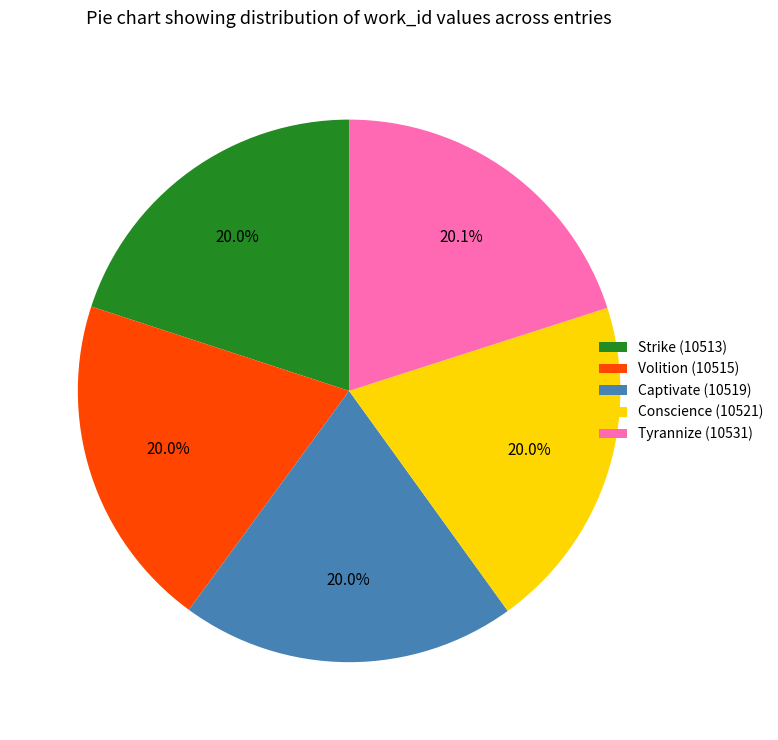

How many slices are in this pie chart?

5